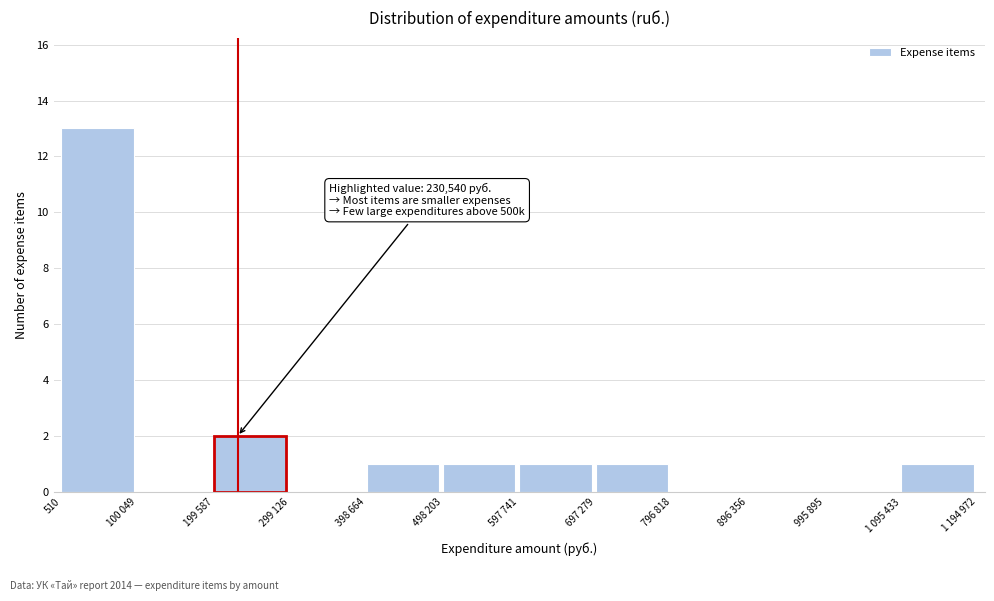

Reading right to left, transcribe all the data shown in this chart.

1 095 433=1	995 895=0	896 356=0	796 818=0	697 279=1	597 741=1	498 203=1	398 664=1	299 126=0	199 587=2	100 049=0	510=13